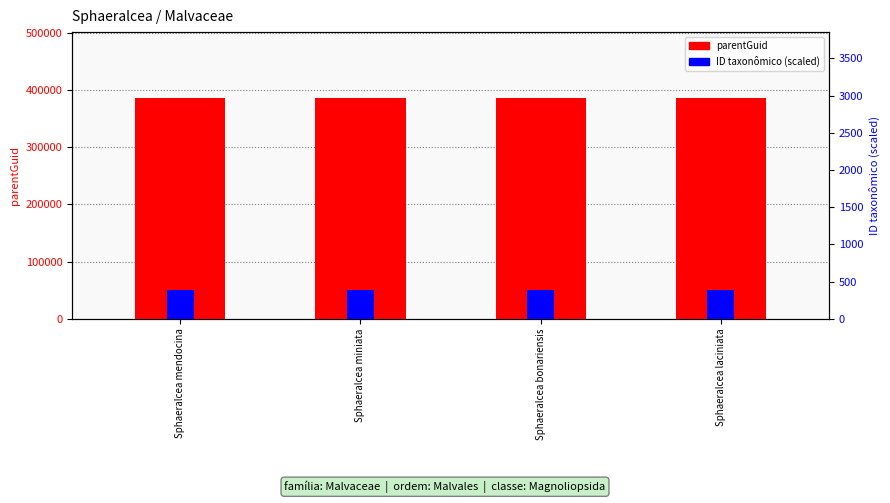

At how many categories does at least one series exceed 16102?

4